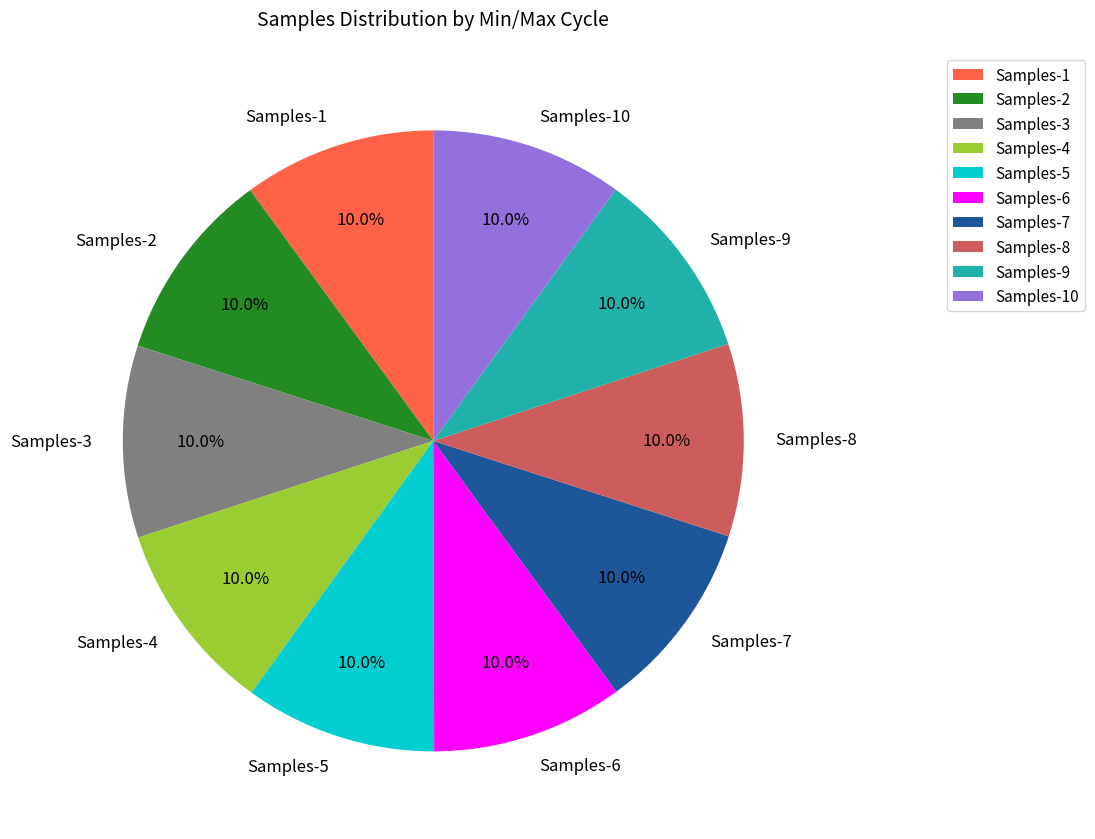

Is Samples-2 the majority of the pie?

No